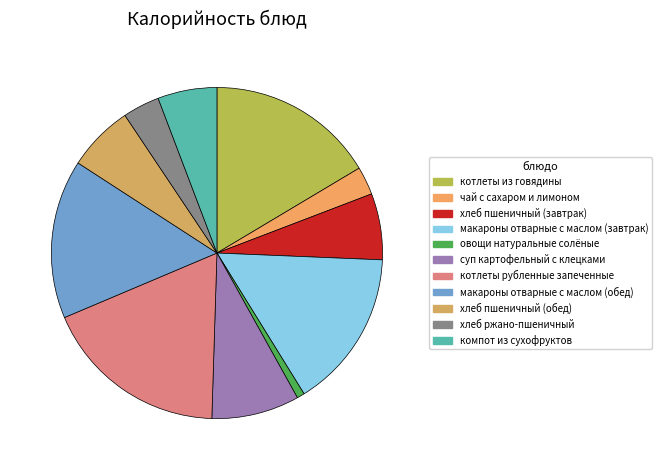

Do овощи натуральные солёные and макароны отварные с маслом (обед) together represent more than half of the pie?

No